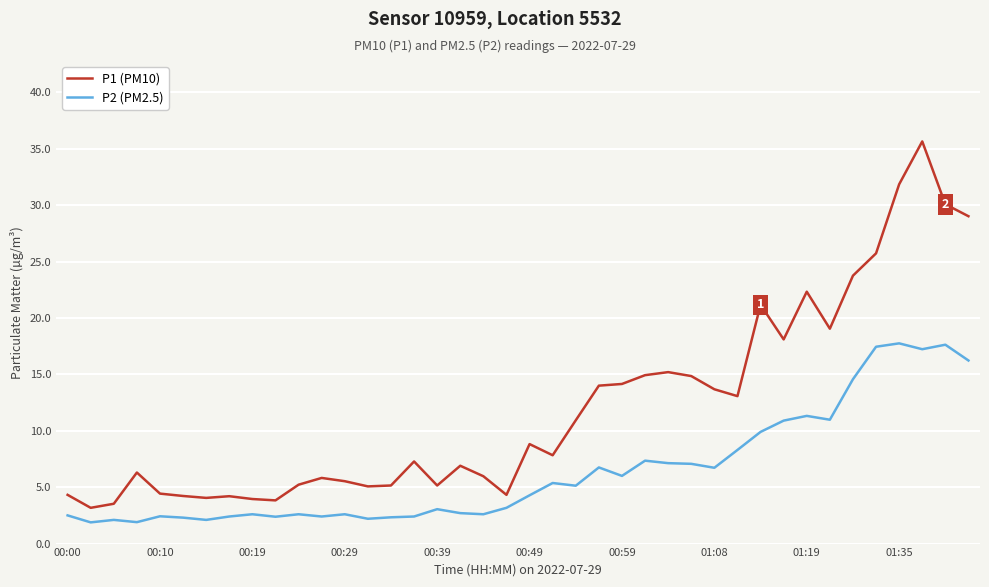

What is the smallest value displayed?

1.9